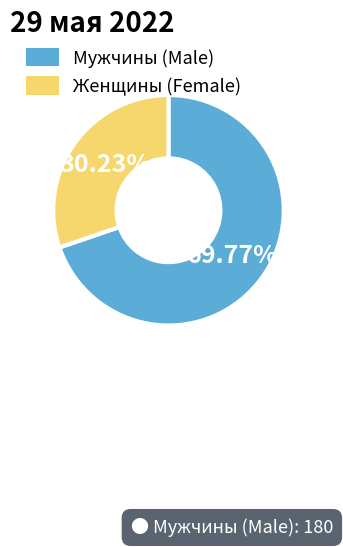

Which category has the smallest portion of the pie?

Женщины (Female)